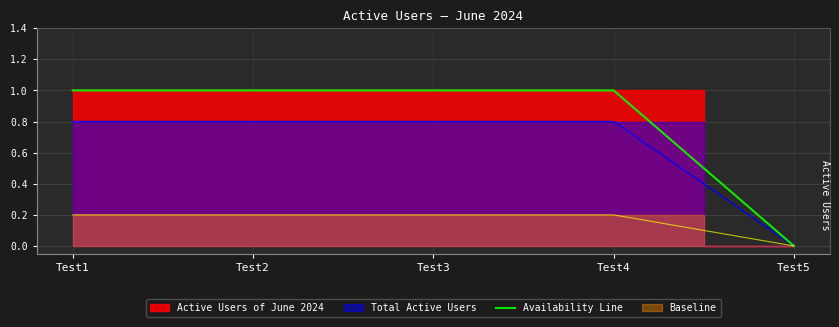

Reading right to left, what are all the values shown in this chart?

0	1	1	1	1